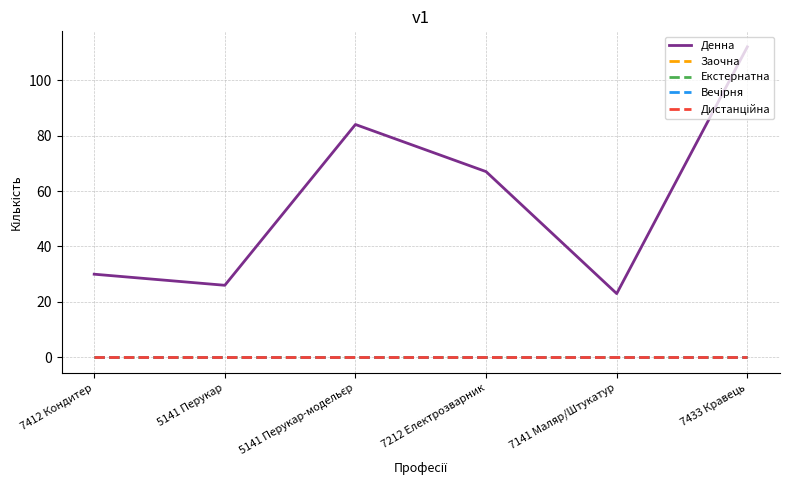

Reading right to left, extract all data points from this chart.

Денна: 112	23	67	84	26	30
Заочна: 0	0	0	0	0	0
Екстернатна: 0	0	0	0	0	0
Вечірня: 0	0	0	0	0	0
Дистанційна: 0	0	0	0	0	0